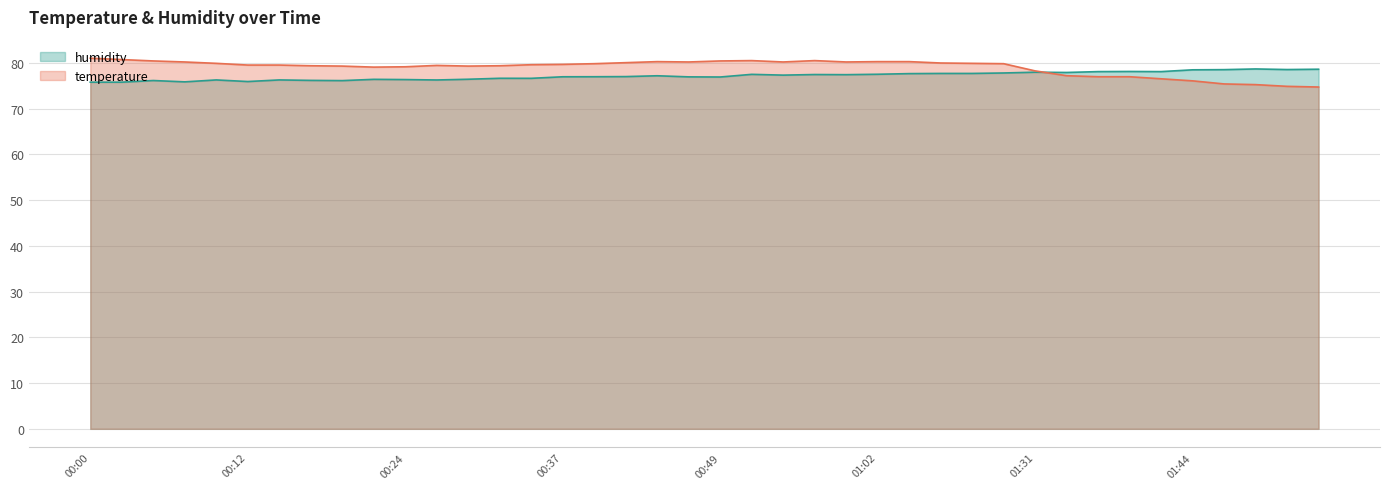

Is it true that humidity equals 76.2 at 00:17?

True